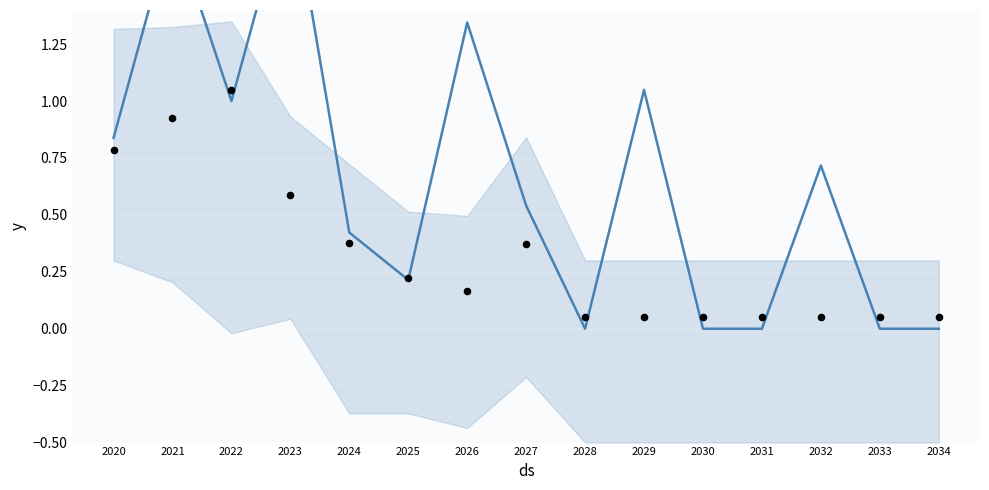

Is the value of Puerto Rico at 2023 greater than the value of Santa Isabel Municipio at 2024?

Yes